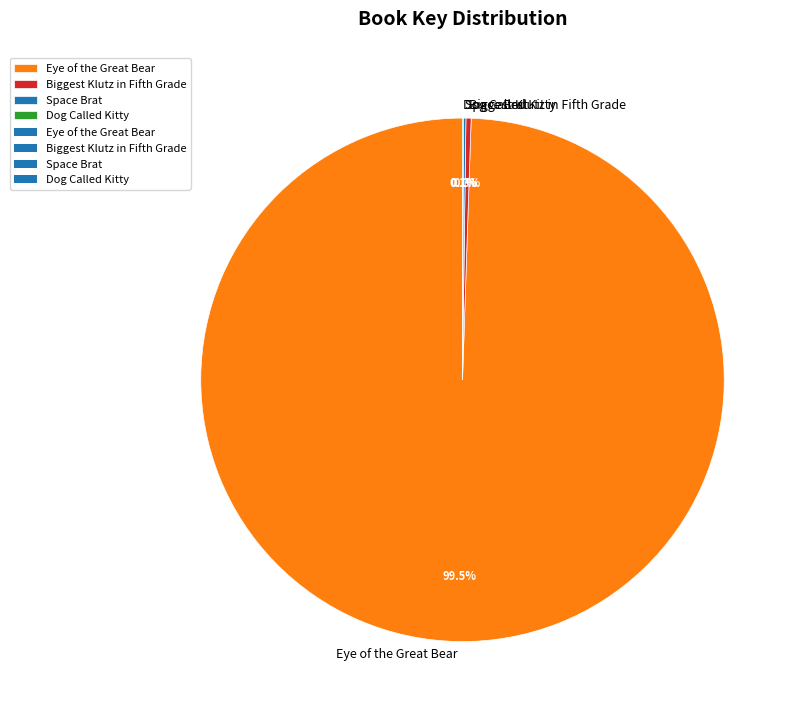

Combined, do Eye of the Great Bear and Biggest Klutz in Fifth Grade account for over 50%?

Yes